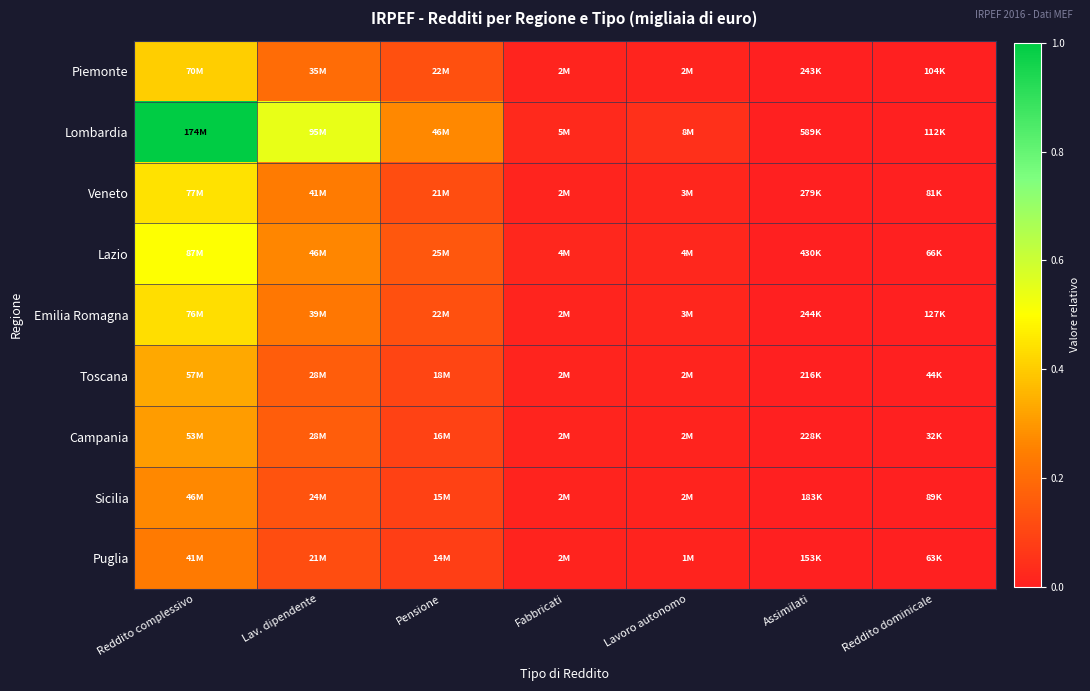

Which series has the largest total across all categories?

Lombardia